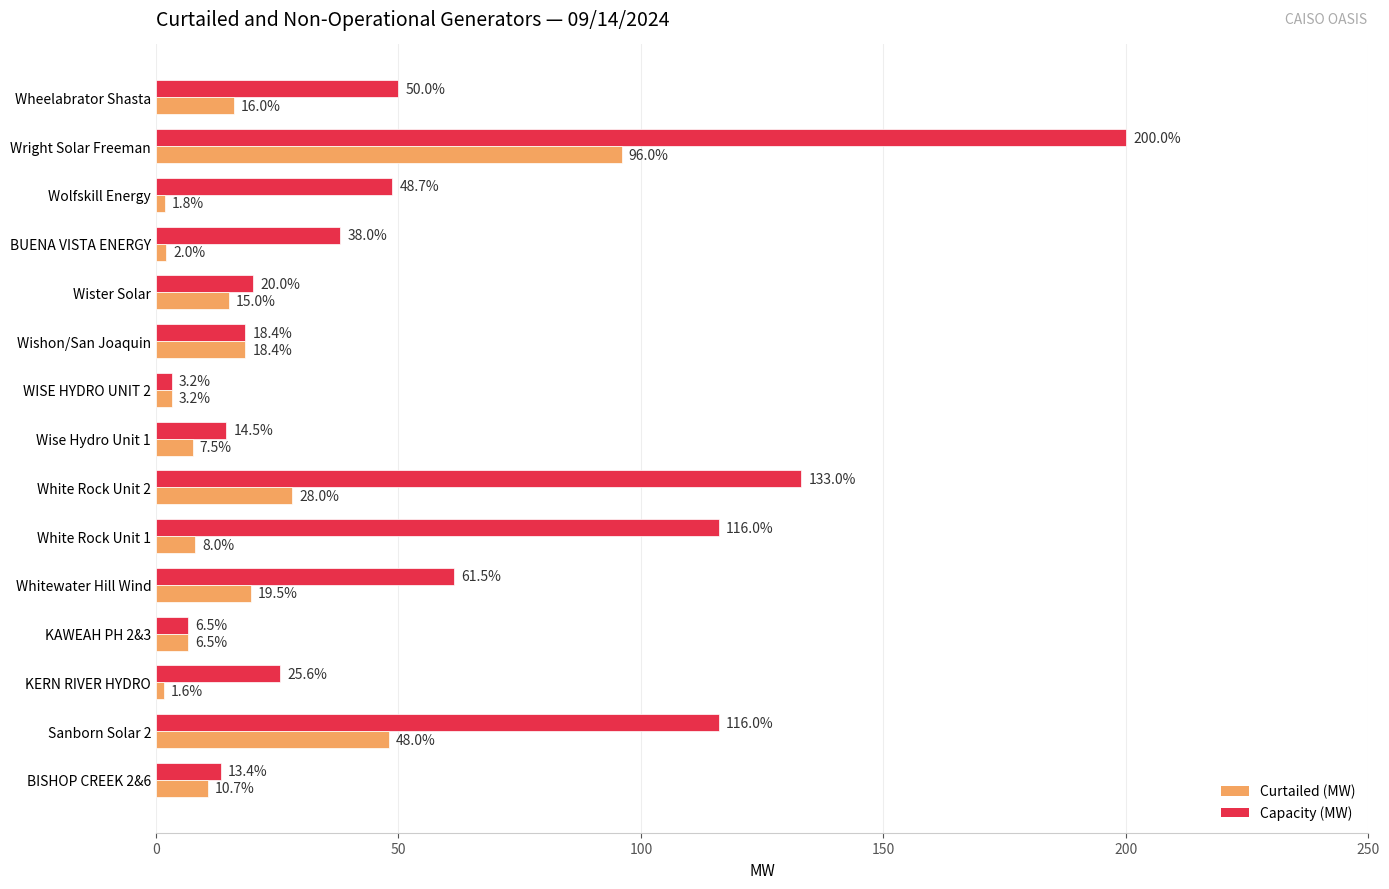

What is the difference between the Curtailed (MW) values at Sanborn Solar 2 and Whitewater Hill Wind?

28.5